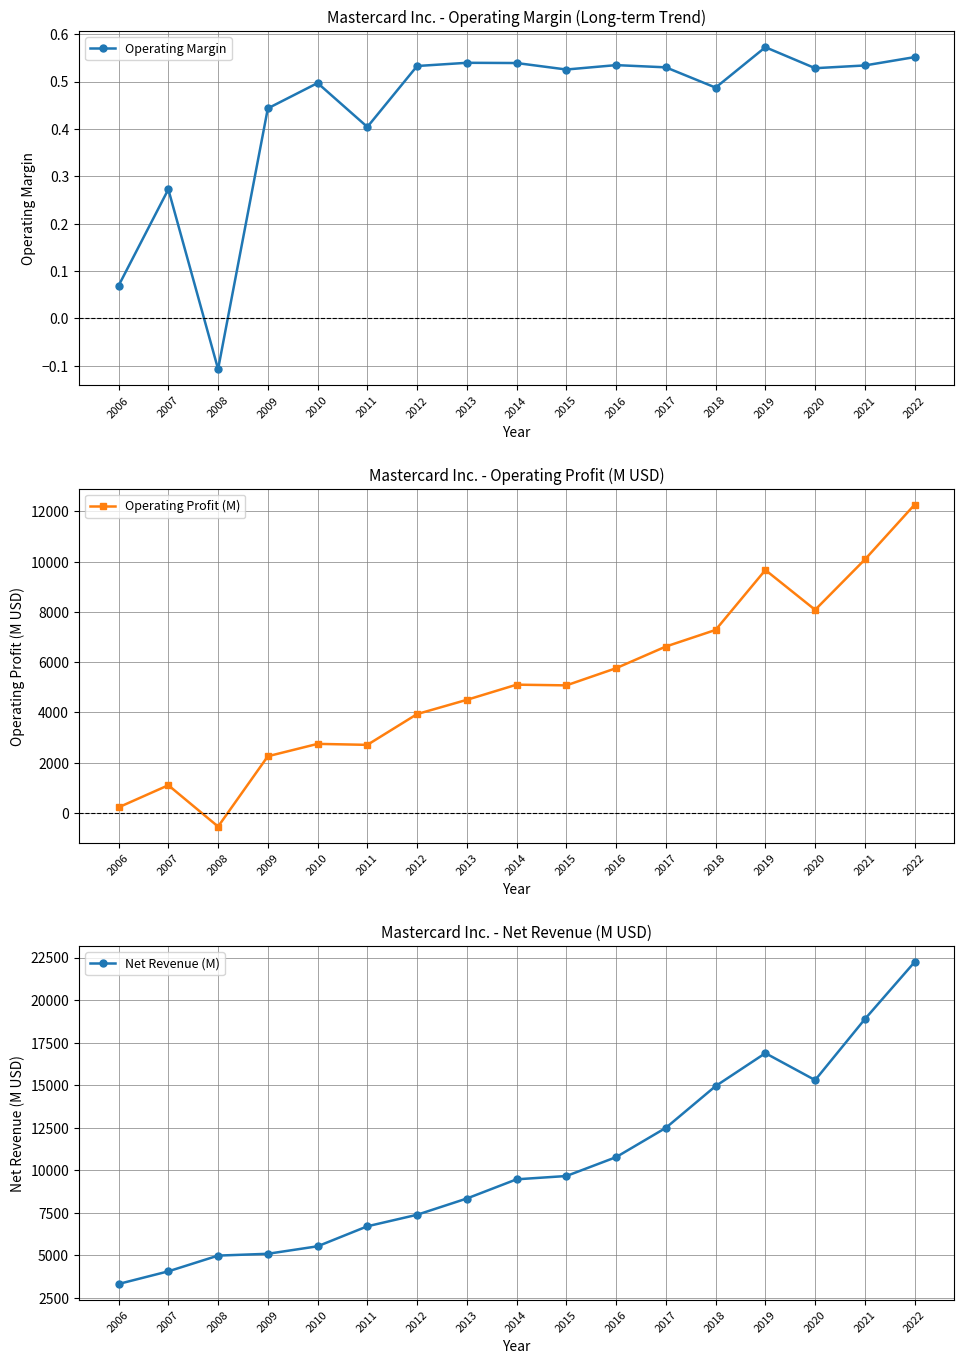

Count the number of categories in the chart.

17